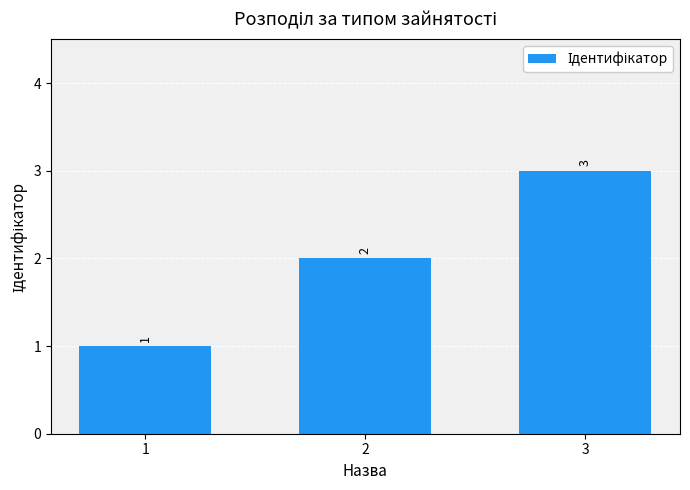

What is the value of the 1st bar from the left?

1